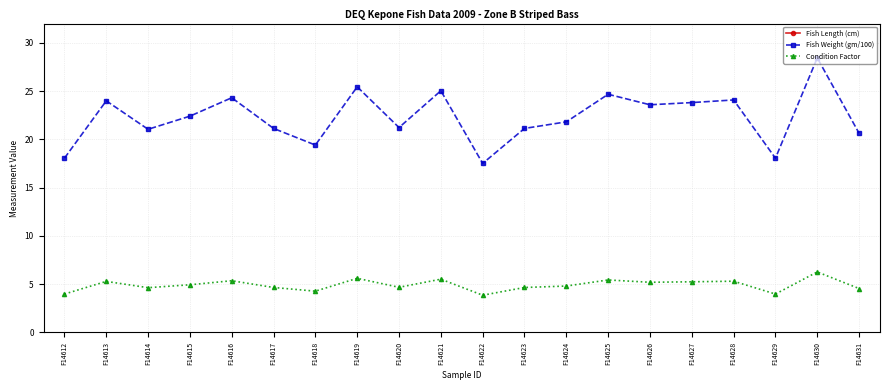

What is the value of the Fish Weight (gm/100) point at the 3rd from the left?

21.0